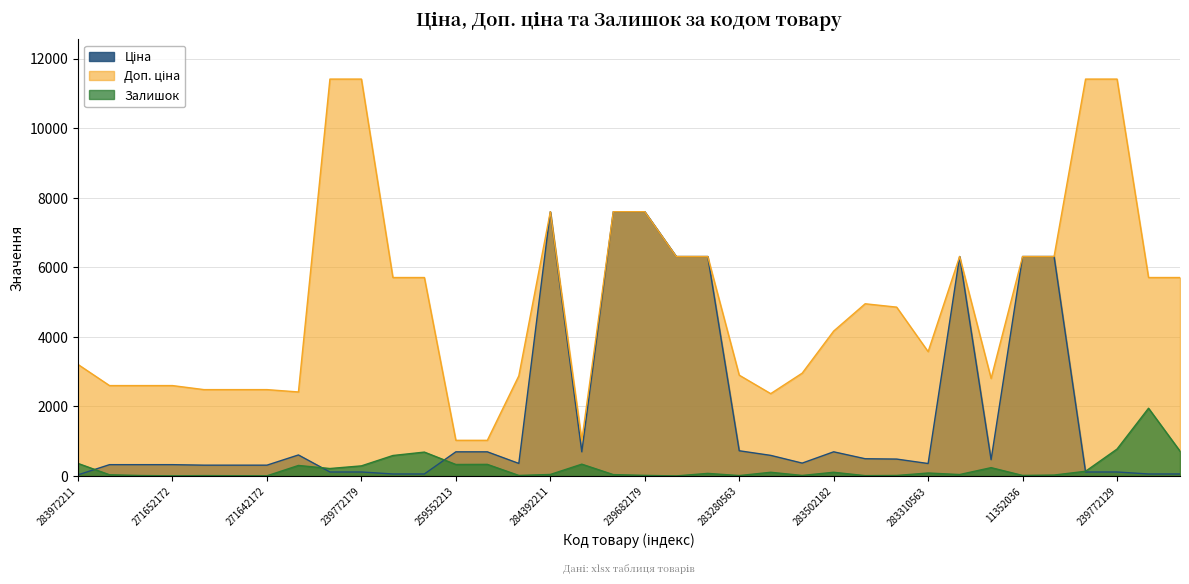

At which category does Доп. ціна reach its first local valley?

249092174